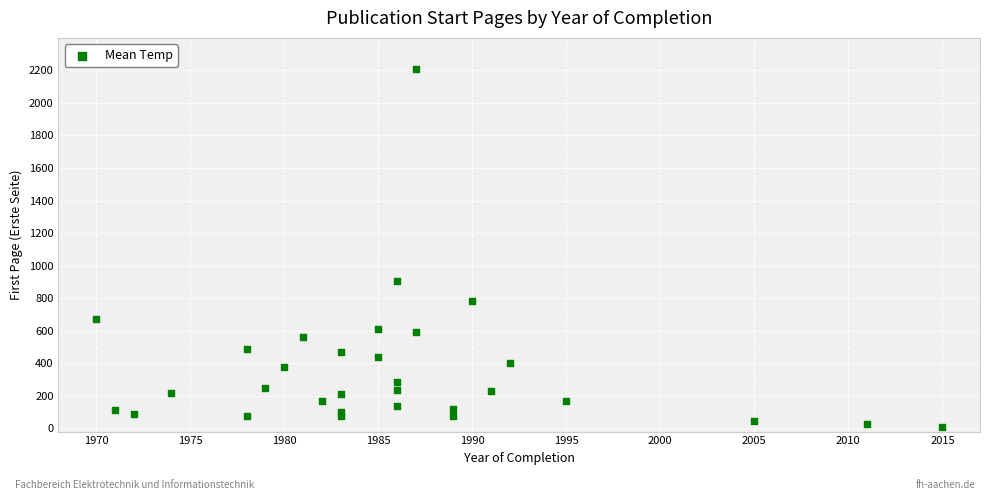

What Y value in the scatter plot is closest to 1107?

906